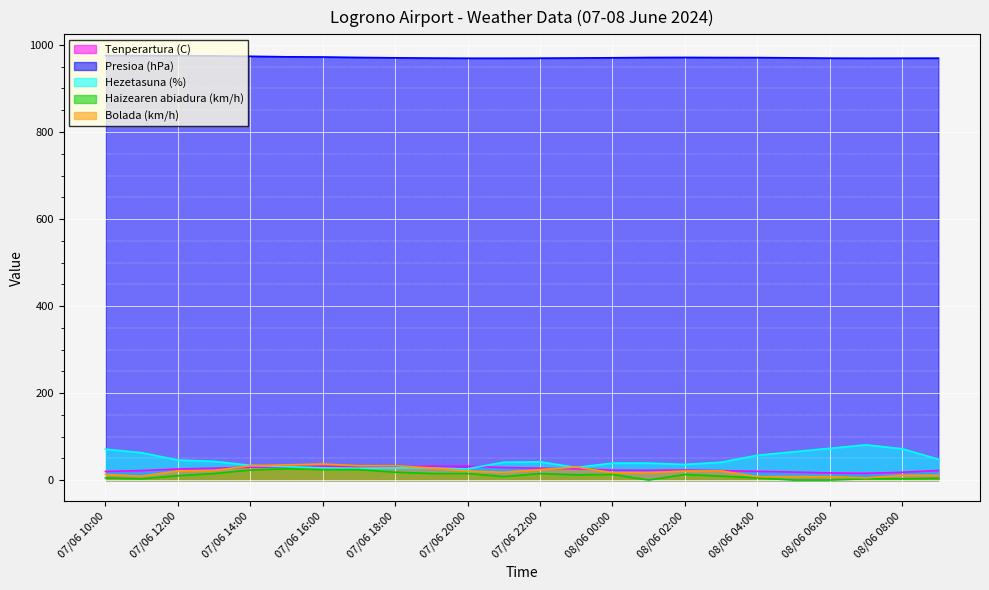

Which series has the largest range (max minus min)?

Hezetasuna (%)